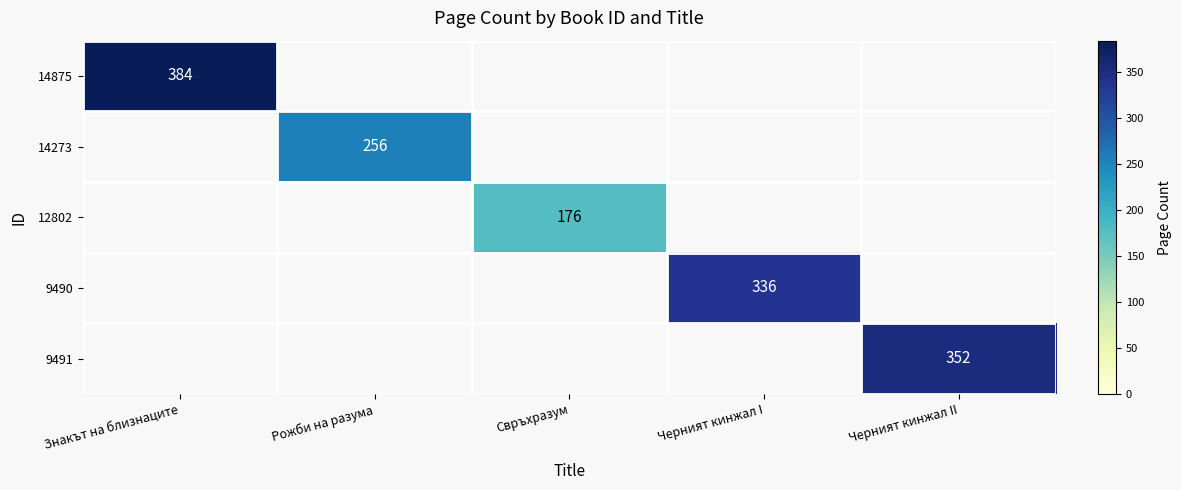

True or false: 14875 has a value of 384 at Знакът на близнаците.

True